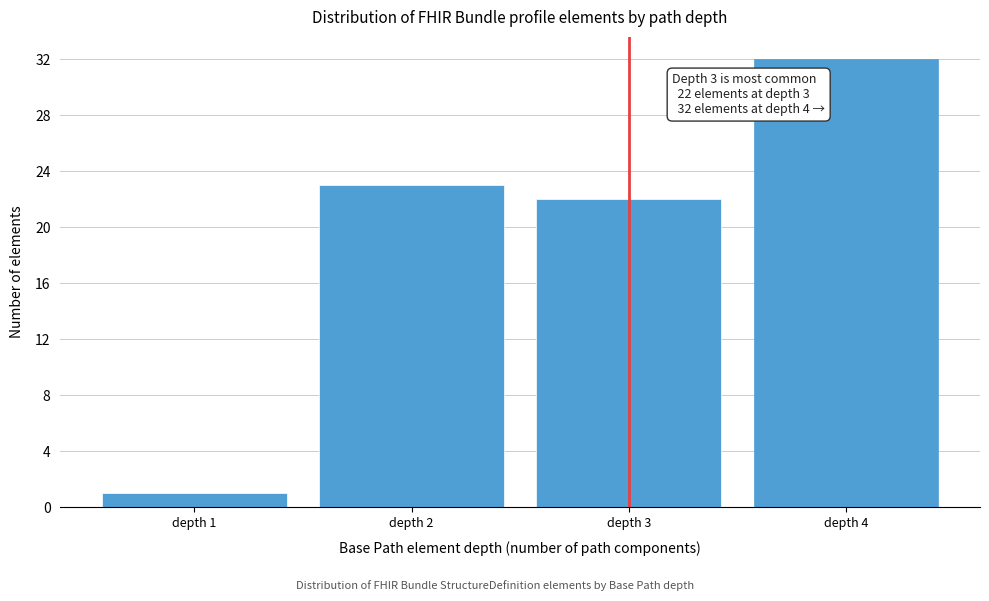

Reading left to right, transcribe all the data shown in this chart.

1	23	22	32